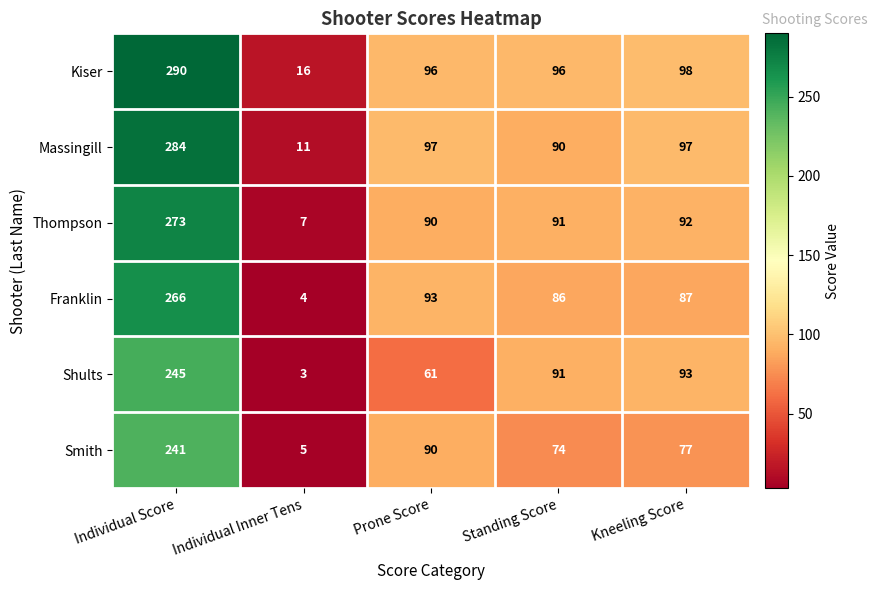

Reading right to left, extract all data points from this chart.

Kiser: Kneeling Score=98	Standing Score=96	Prone Score=96	Individual Inner Tens=16	Individual Score=290
Massingill: Kneeling Score=97	Standing Score=90	Prone Score=97	Individual Inner Tens=11	Individual Score=284
Thompson: Kneeling Score=92	Standing Score=91	Prone Score=90	Individual Inner Tens=7	Individual Score=273
Franklin: Kneeling Score=87	Standing Score=86	Prone Score=93	Individual Inner Tens=4	Individual Score=266
Shults: Kneeling Score=93	Standing Score=91	Prone Score=61	Individual Inner Tens=3	Individual Score=245
Smith: Kneeling Score=77	Standing Score=74	Prone Score=90	Individual Inner Tens=5	Individual Score=241